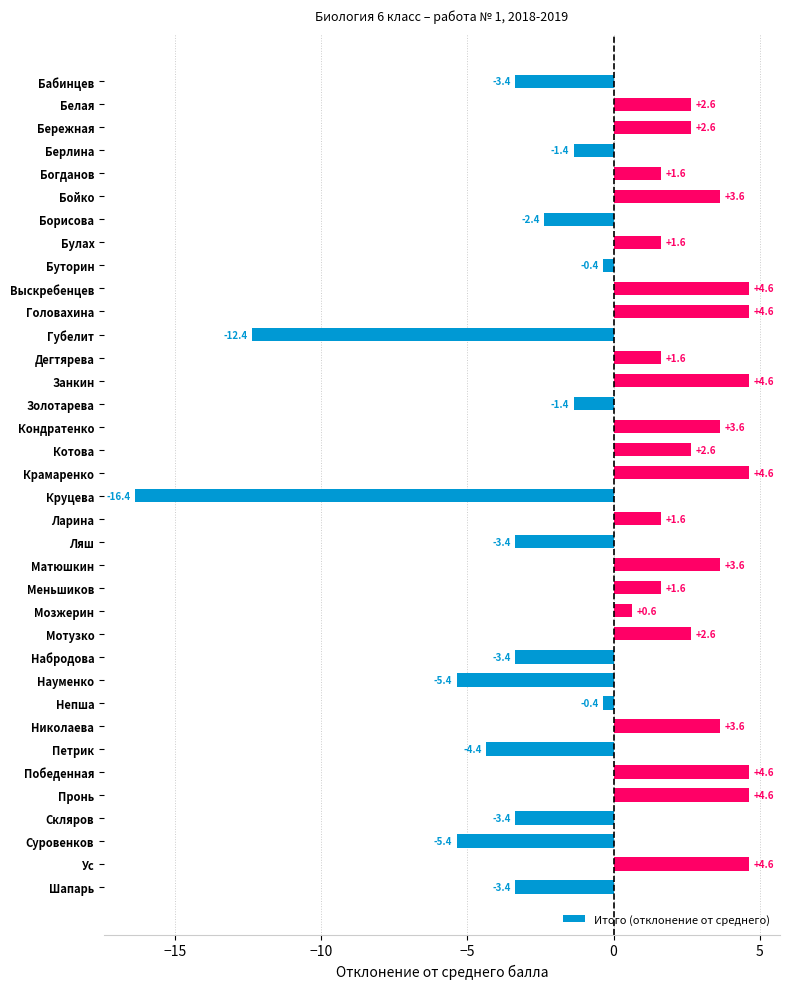

Is it true that the value at Бойко is 1.8?

False